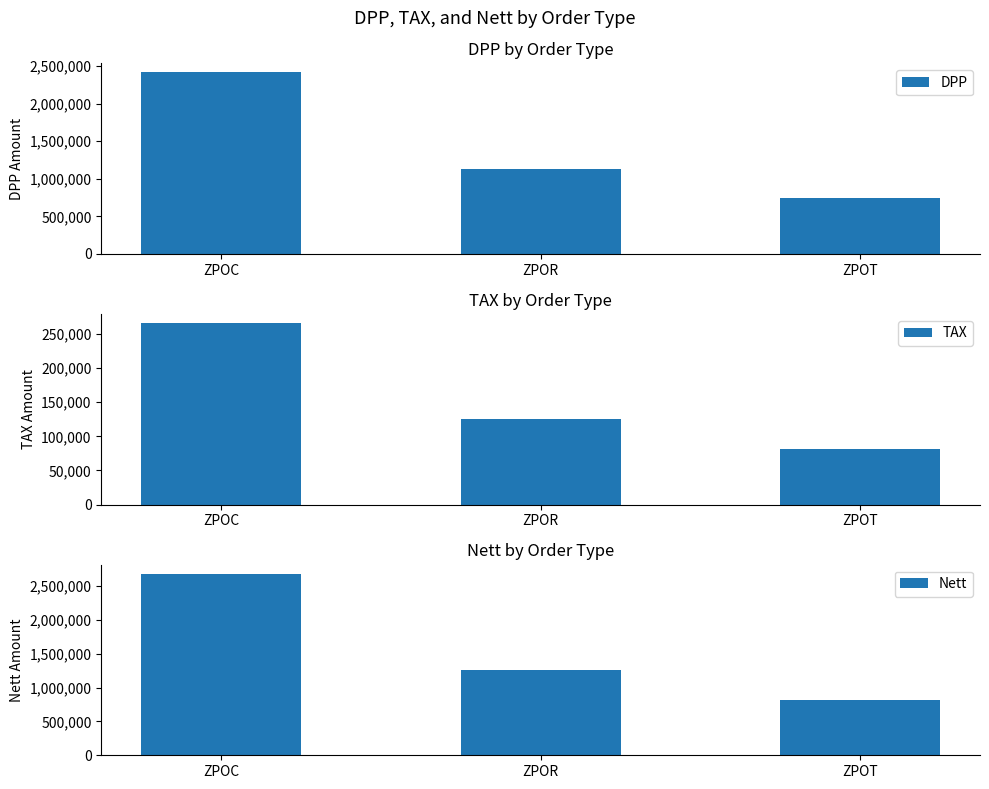

What is the difference between the maximum and second lowest values in the TAX series?

141093